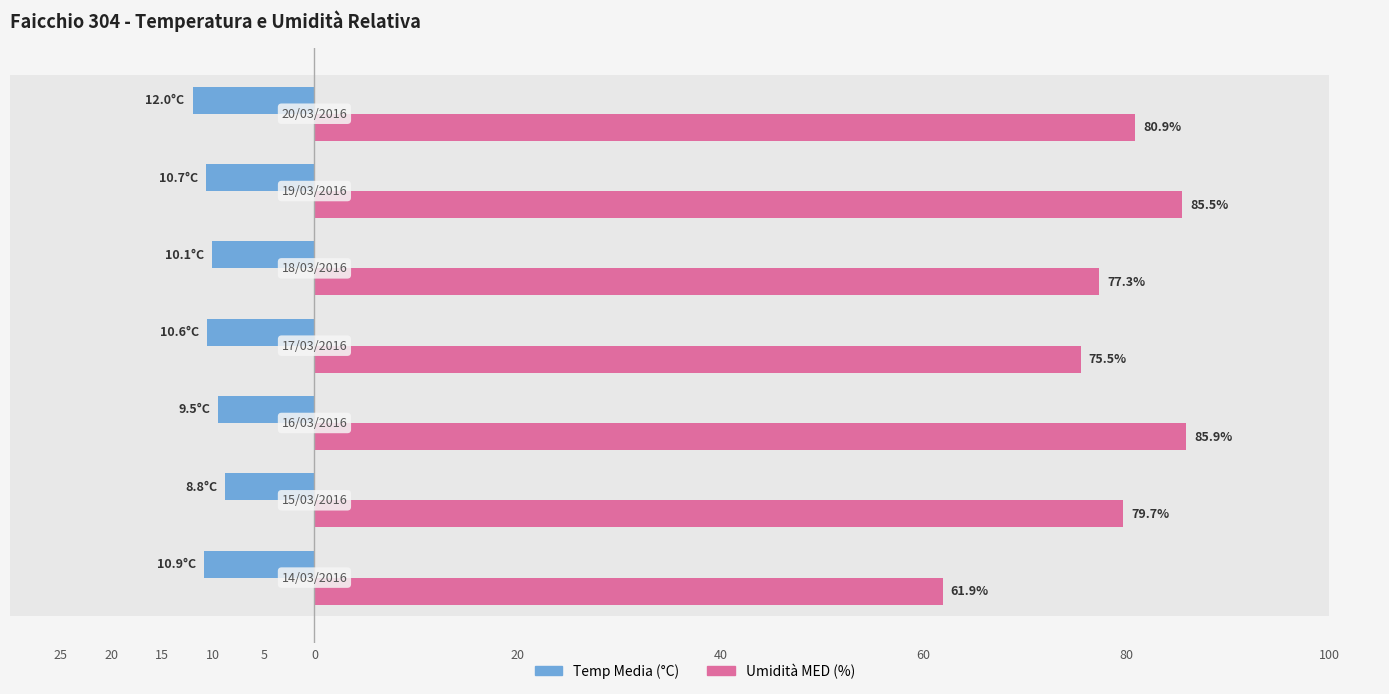

Rank the series by their maximum value, from highest to lowest.

Umidità MED (%), Temp Media (°C)